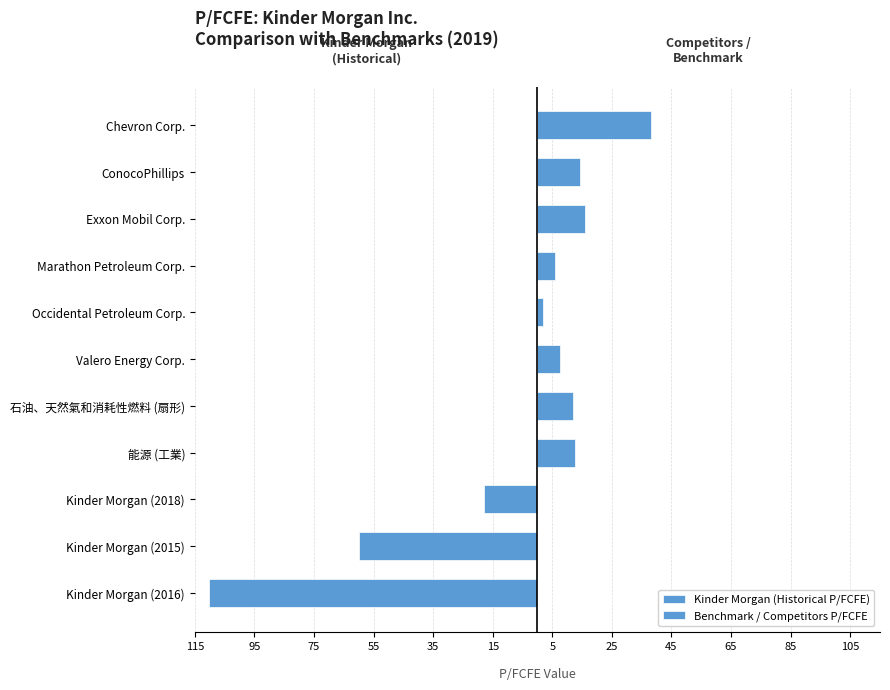

List the series in order of their overall mean, lowest first.

Kinder Morgan (Historical P/FCFE), Benchmark / Competitors P/FCFE